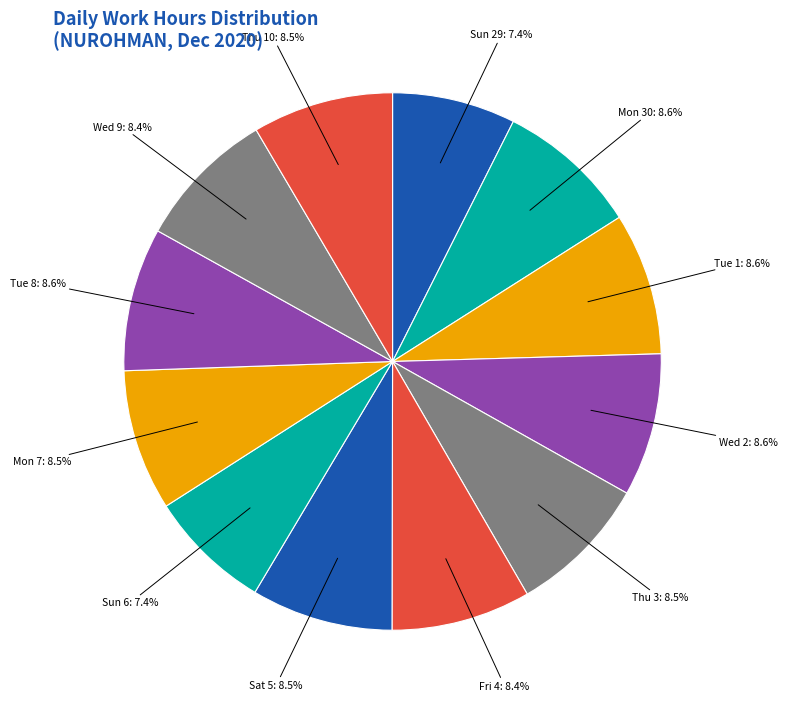

Approximately how many times larger is the value at Mon 7 compared to Thu 3?

1.0